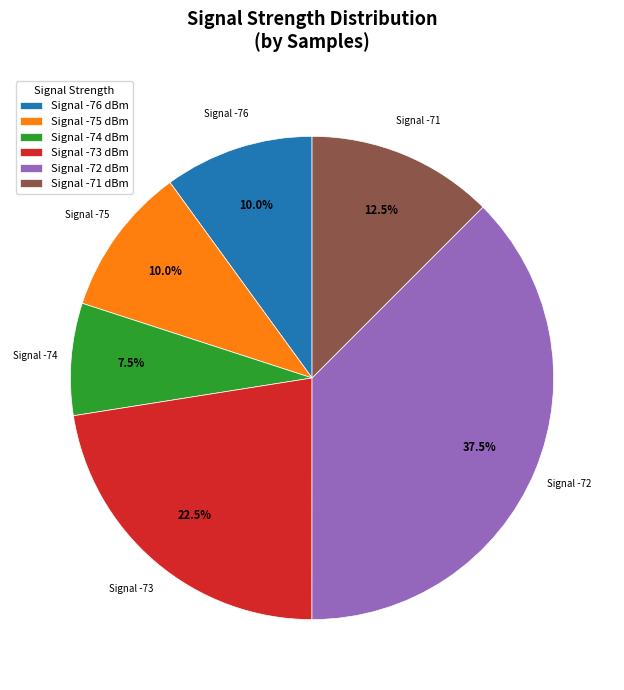

Does Signal -74 dBm represent more than half of the total?

No